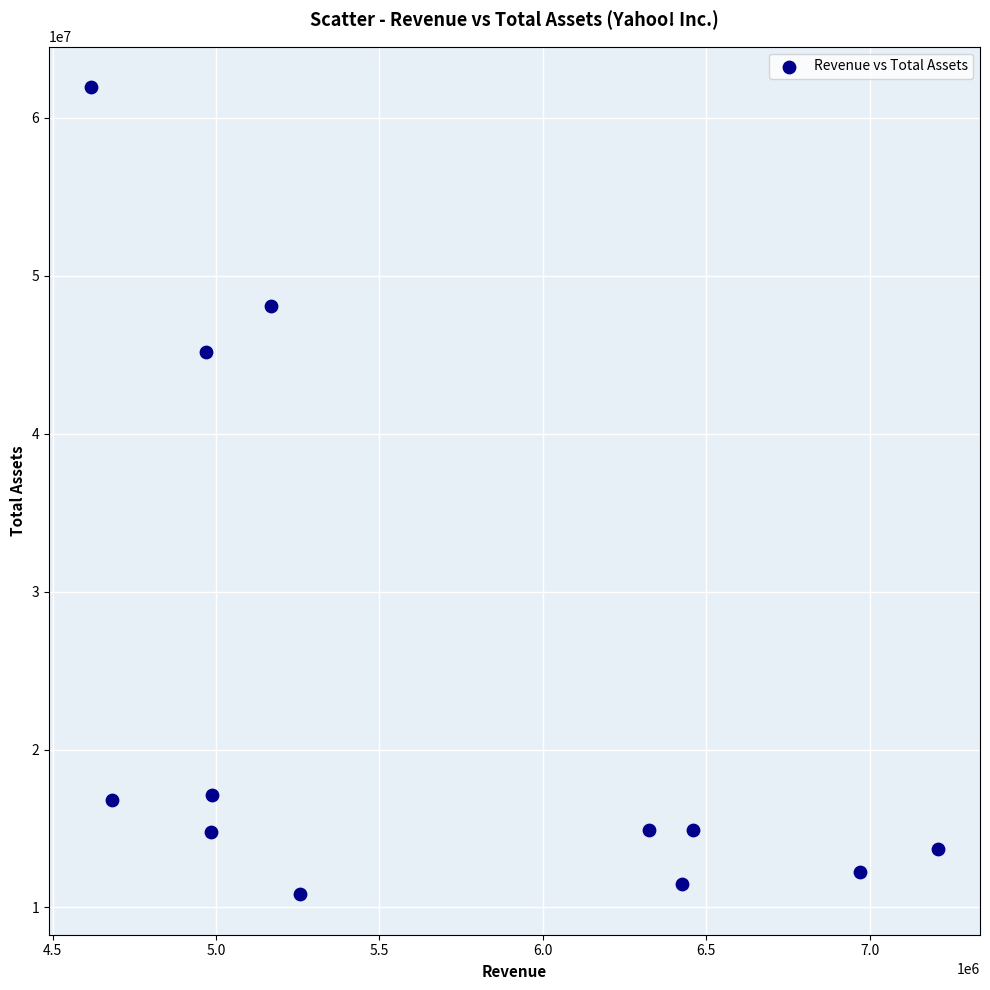

What Y value in the scatter plot is closest to 36396089?

45203966